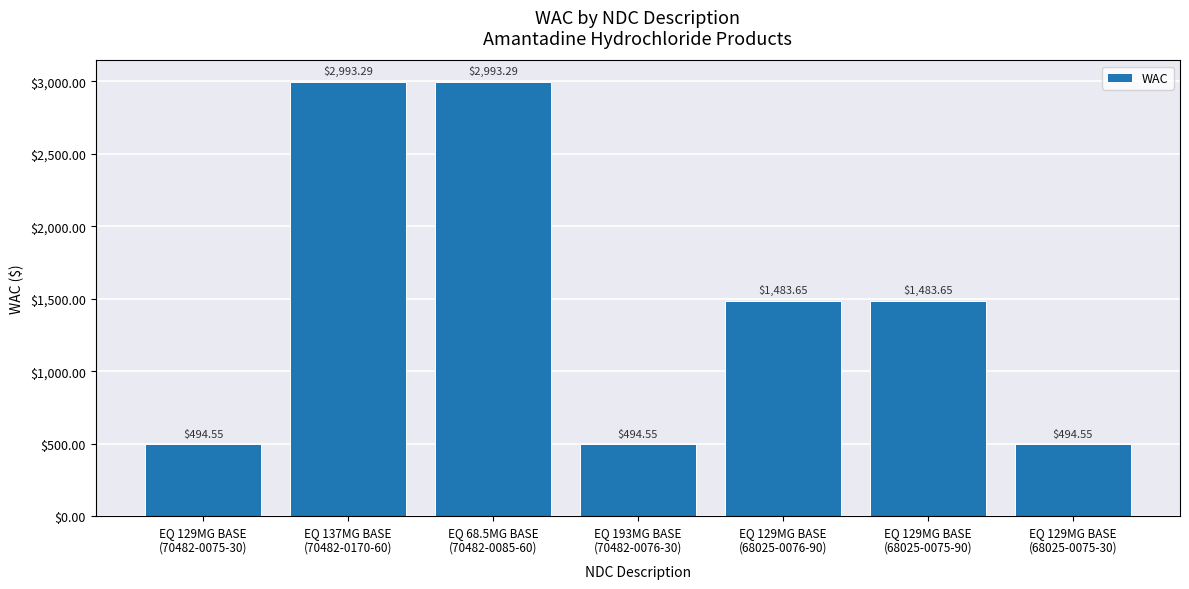

What is the label of the 2nd bar from the left?

EQ 137MG BASE
(70482-0170-60)